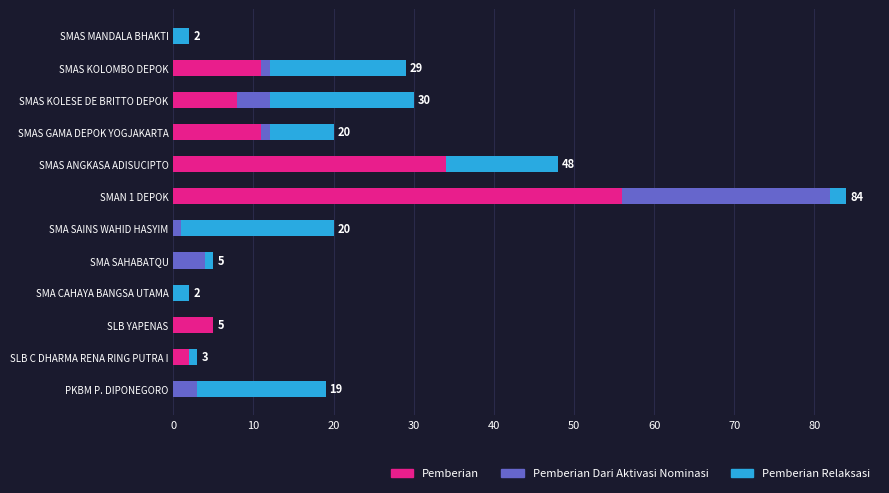

What is the total value across all series at SMAS ANGKASA ADISUCIPTO?

48